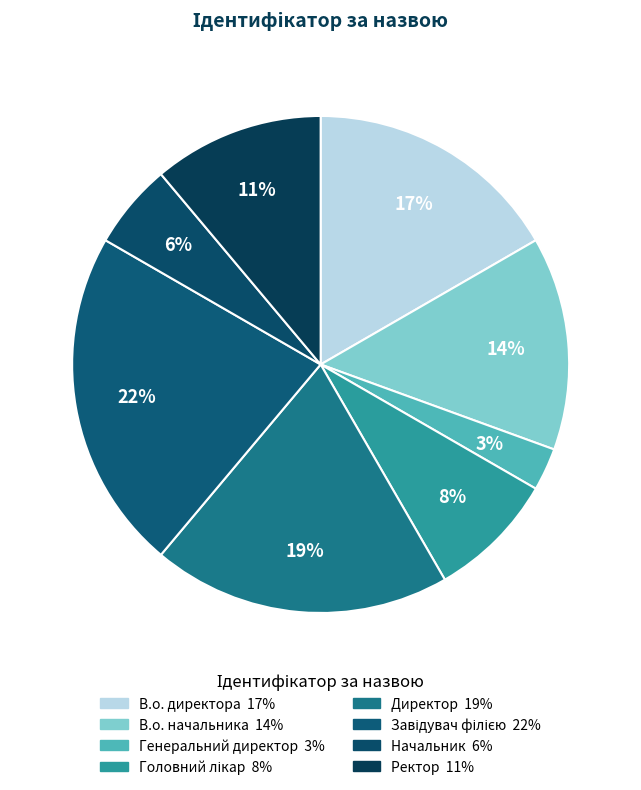

Rank the categories by value from highest to lowest.

Завідувач філією, Директор, В.о. директора, В.о. начальника, Ректор, Головний лікар, Начальник, Генеральний директор